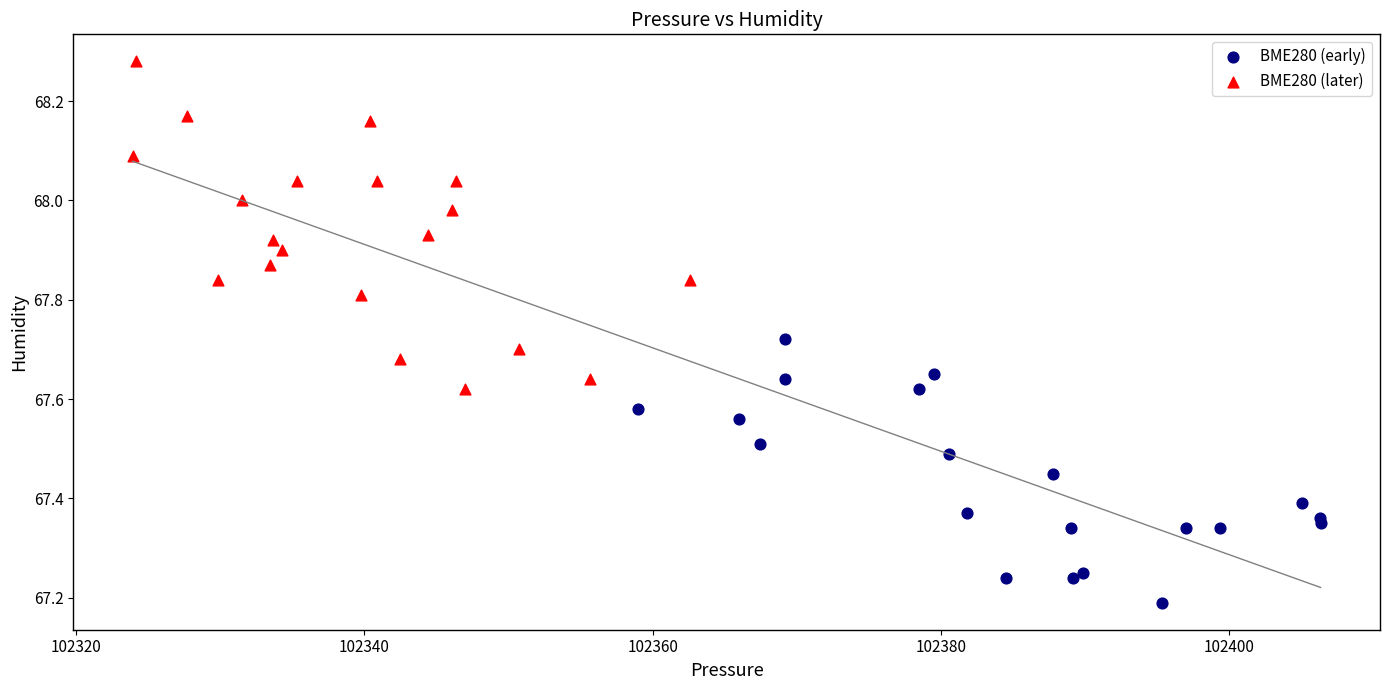

Which series has the widest spread of Y values?

BME280 (later)